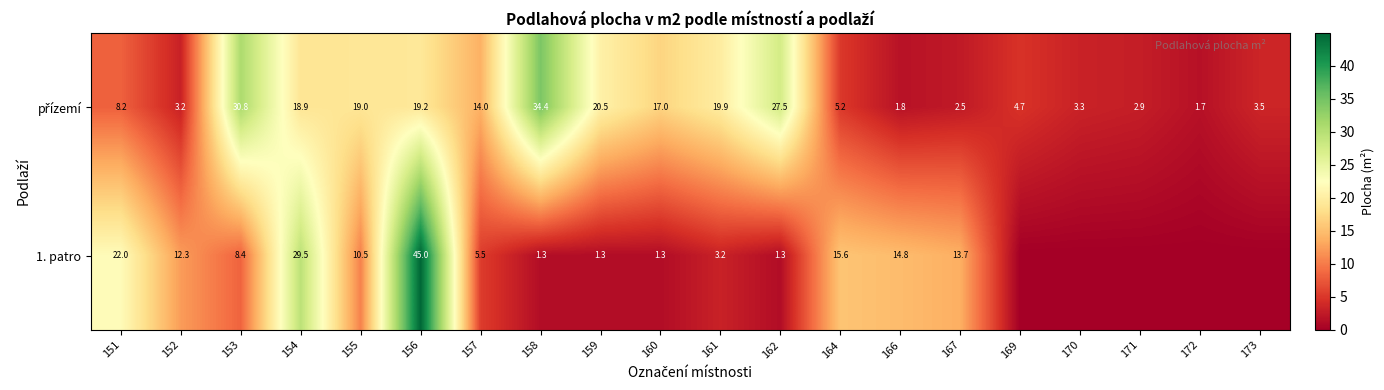

The 1. patro series shows 1.9 at 162. True or false?

False